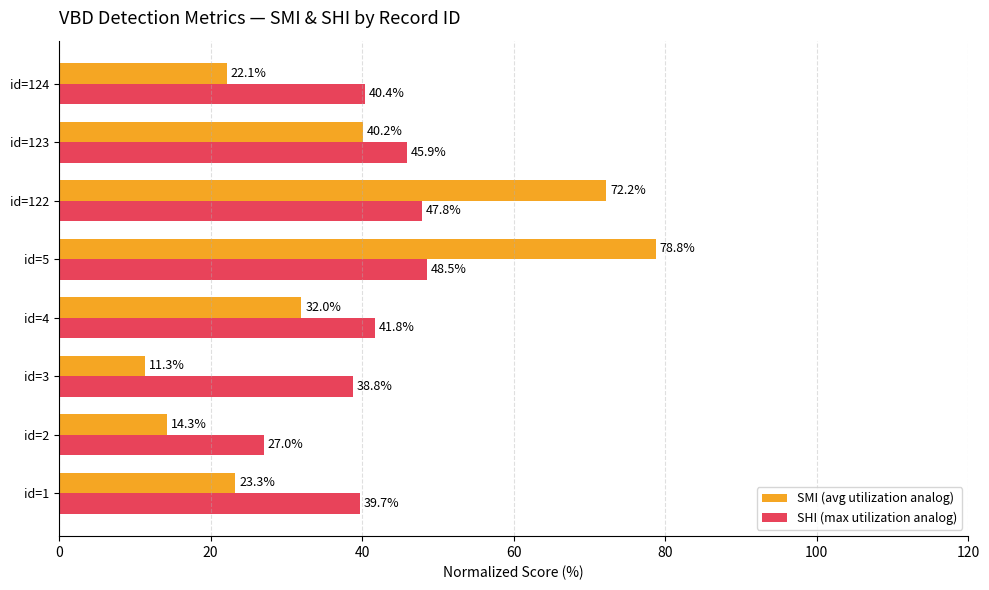

Which series has the largest range (max minus min)?

SMI (avg utilization analog)